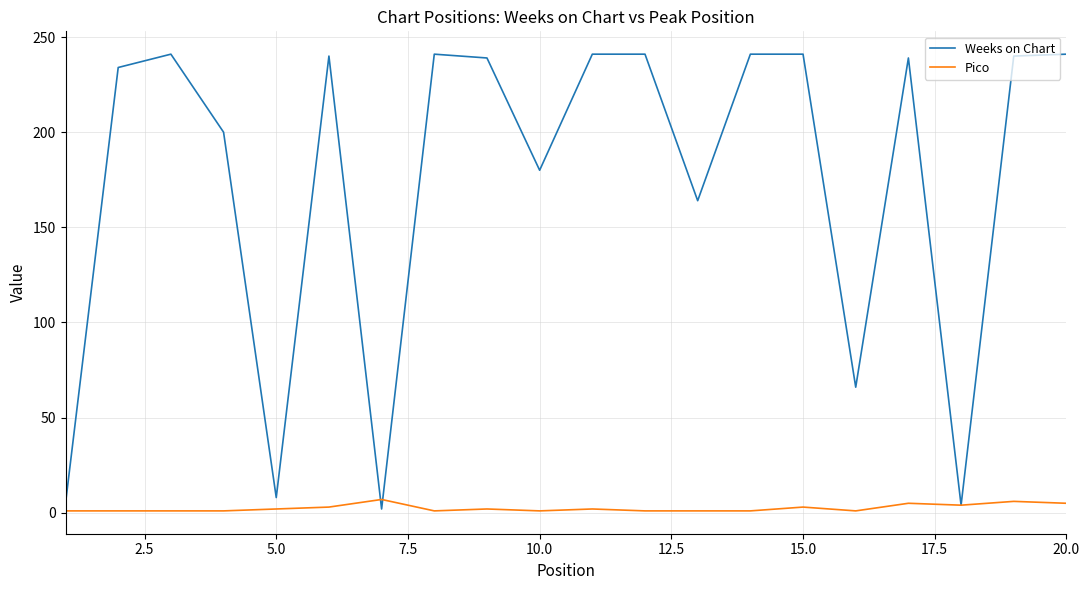

How many series are shown in this chart?

2